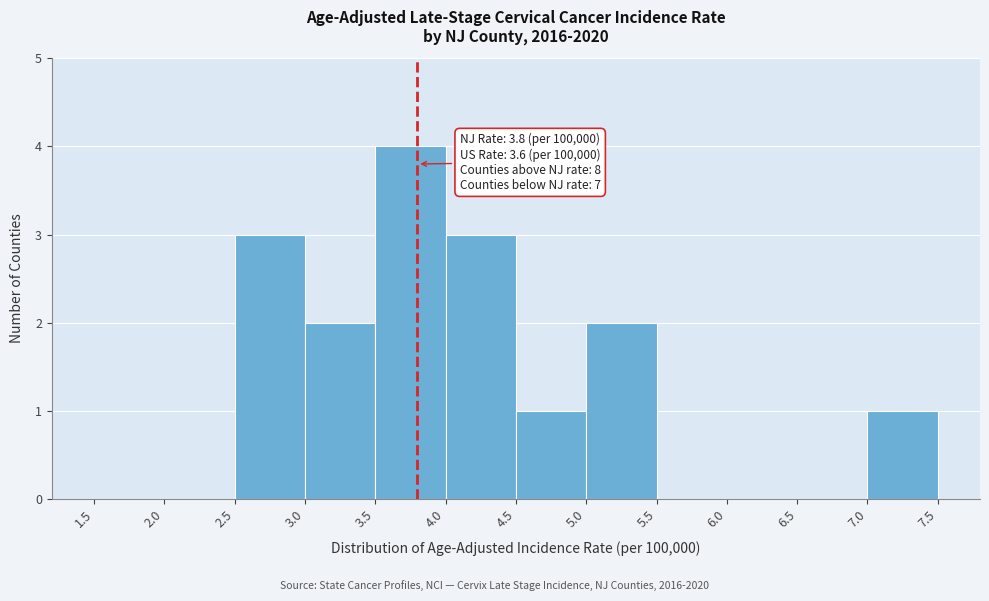

Which range on the x-axis has the tallest bar?

3.5 to 4.0